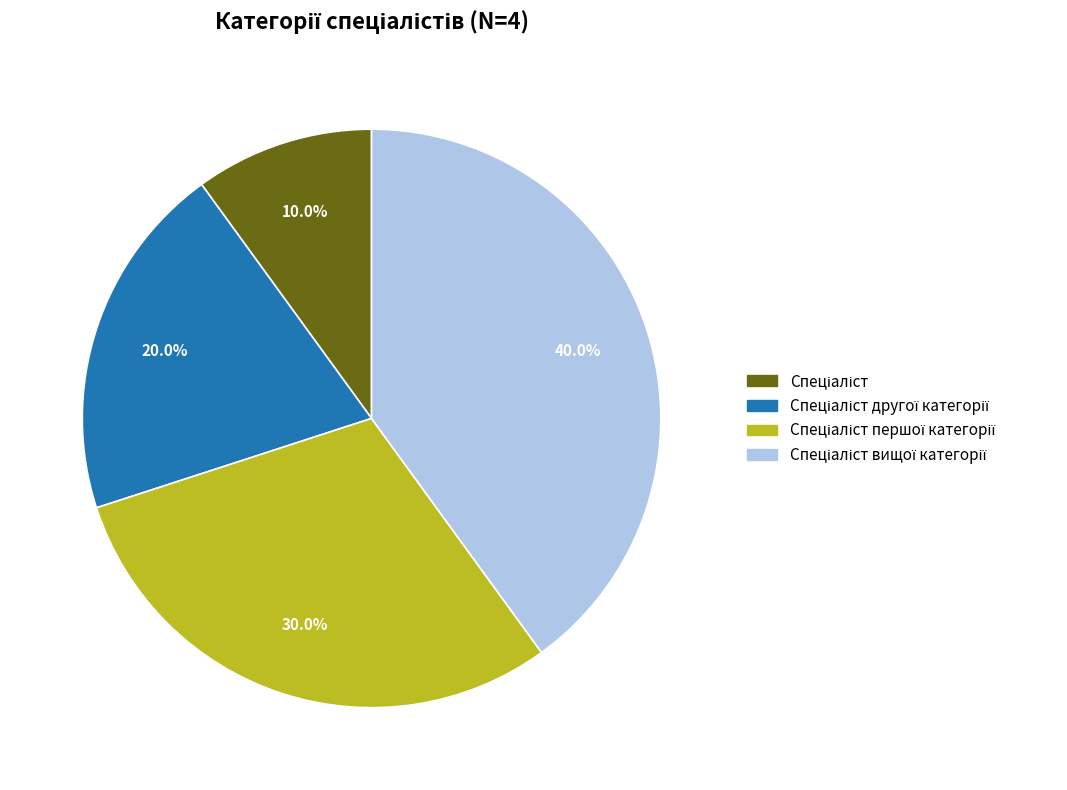

Does any single category account for the majority?

No